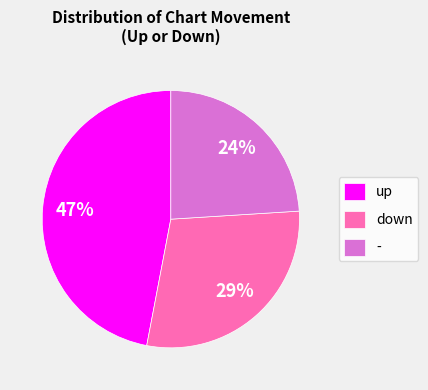

What percentage is the up slice, to the nearest percent?

47%